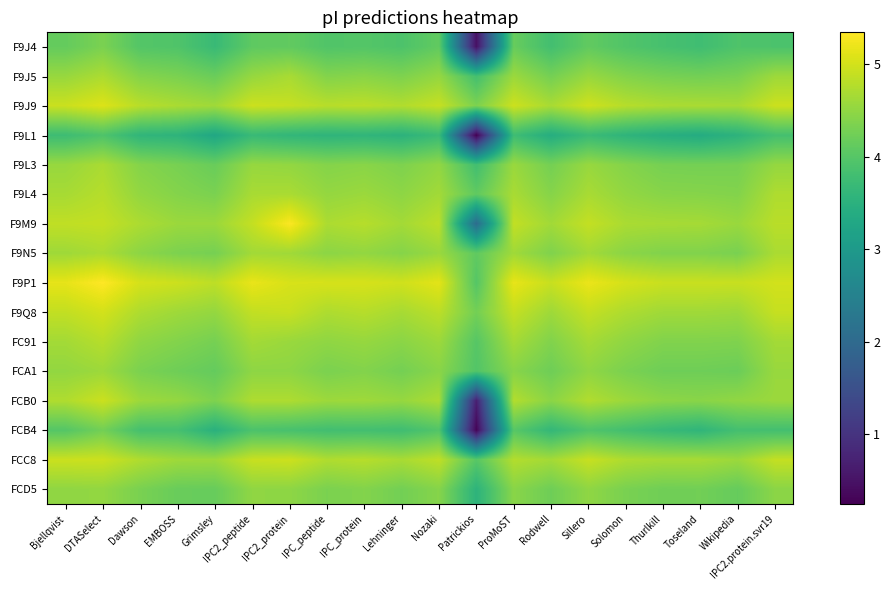

How many categories are shown in the chart?

20